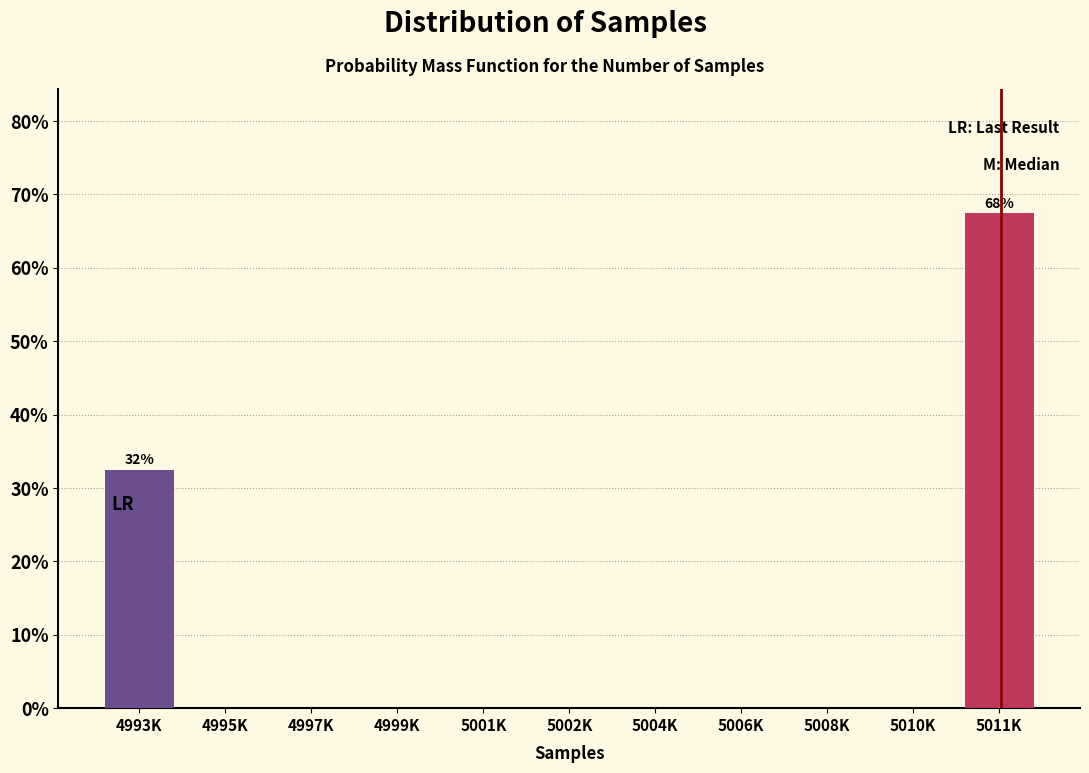

Reading left to right, extract all data points from this chart.

4993K=32.5	4995K=0.0	4997K=0.0	4999K=0.0	5001K=0.0	5002K=0.0	5004K=0.0	5006K=0.0	5008K=0.0	5010K=0.0	5011K=67.5